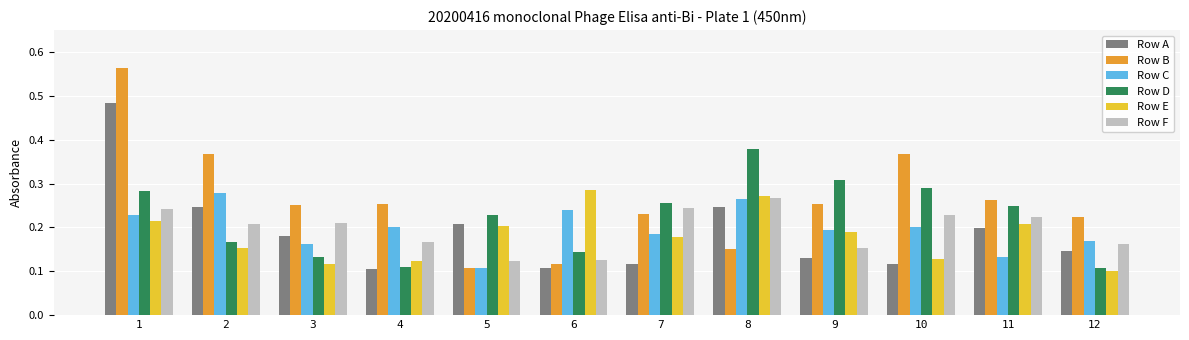

What is the sum of all Row D values?

2.7